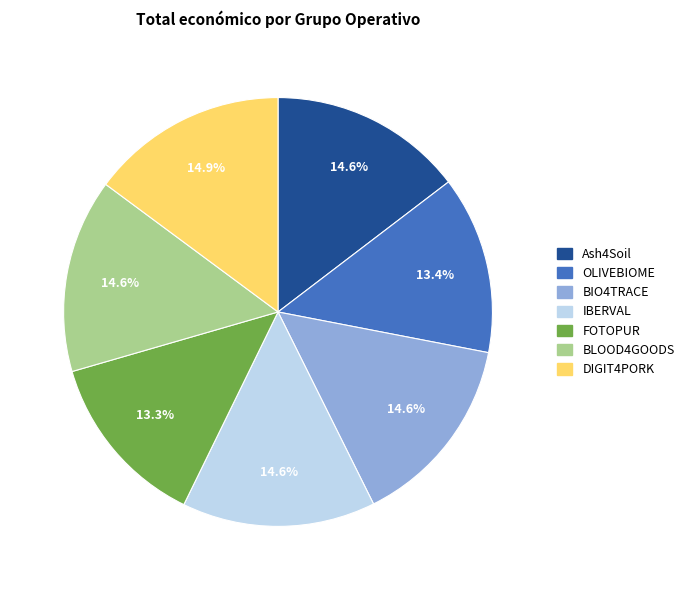

Do BLOOD4GOODS and Ash4Soil together represent more than half of the pie?

No